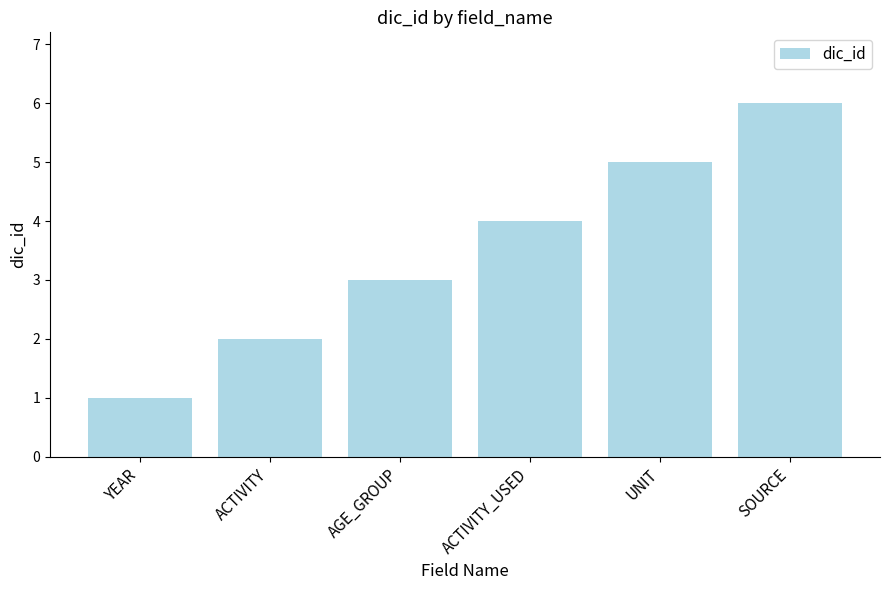

How many distinct data groups are displayed?

1